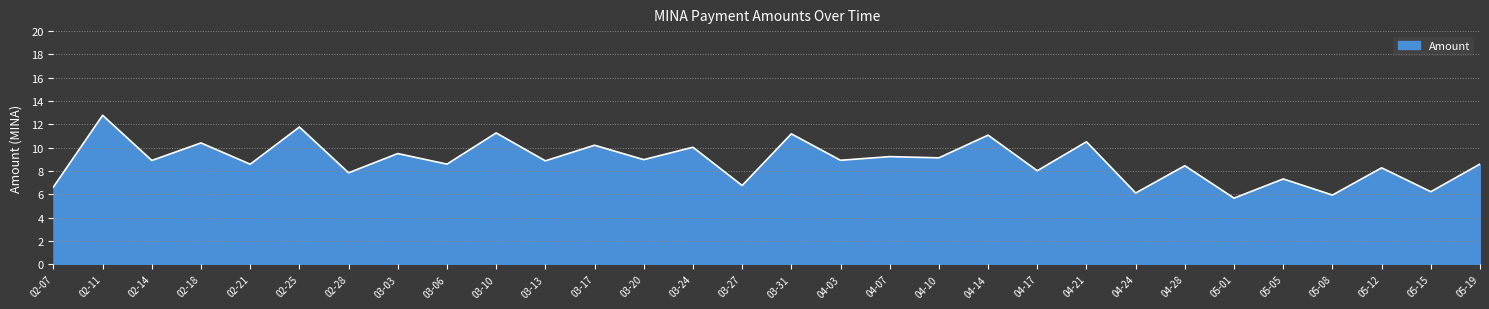

What position from the right is 03-13?

20